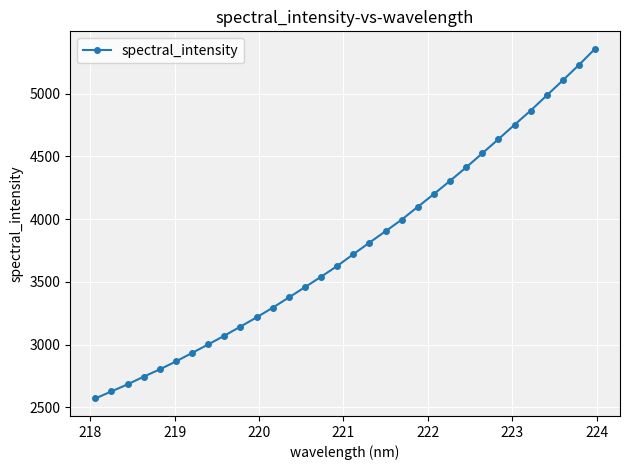

What is the minimum value shown in the chart?

2570.5